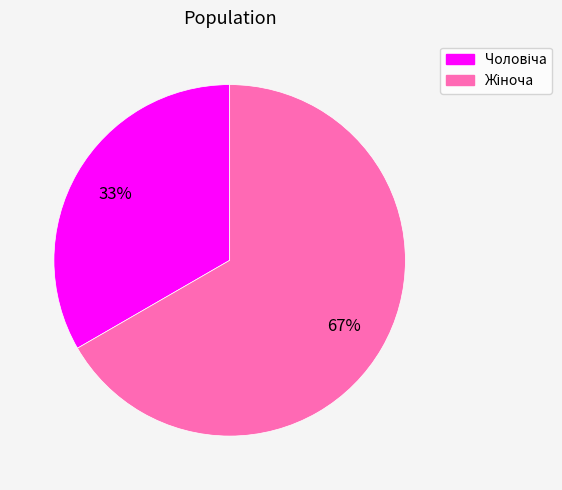

Is there any slice that represents more than half of the pie?

Yes